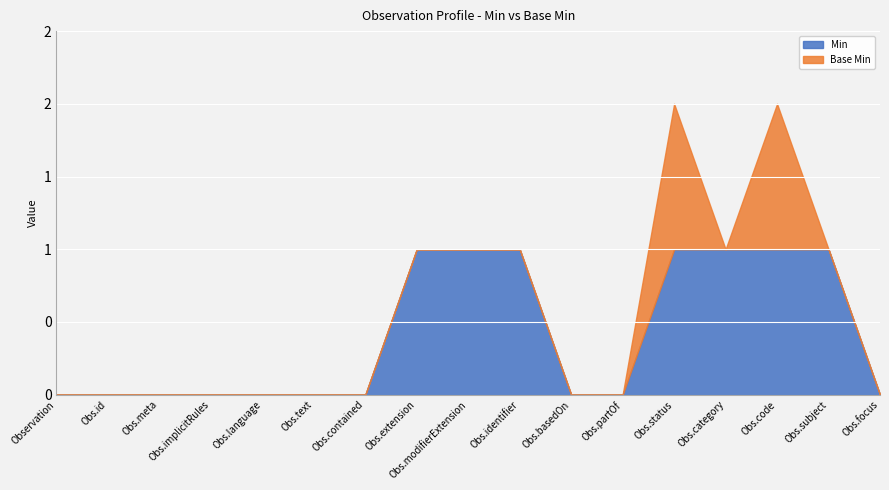

Reading left to right, list all the values displayed in this chart.

Min: 0	0	0	0	0	0	0	1	1	1	0	0	1	1	1	1	0
Base Min: 0	0	0	0	0	0	0	0	0	0	0	0	1	0	1	0	0